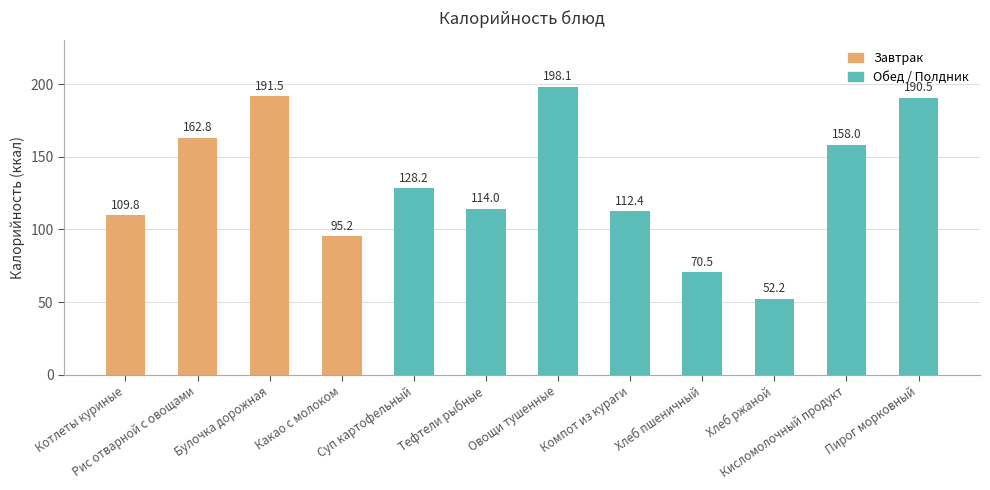

Does the chart contain stacked bars?

No